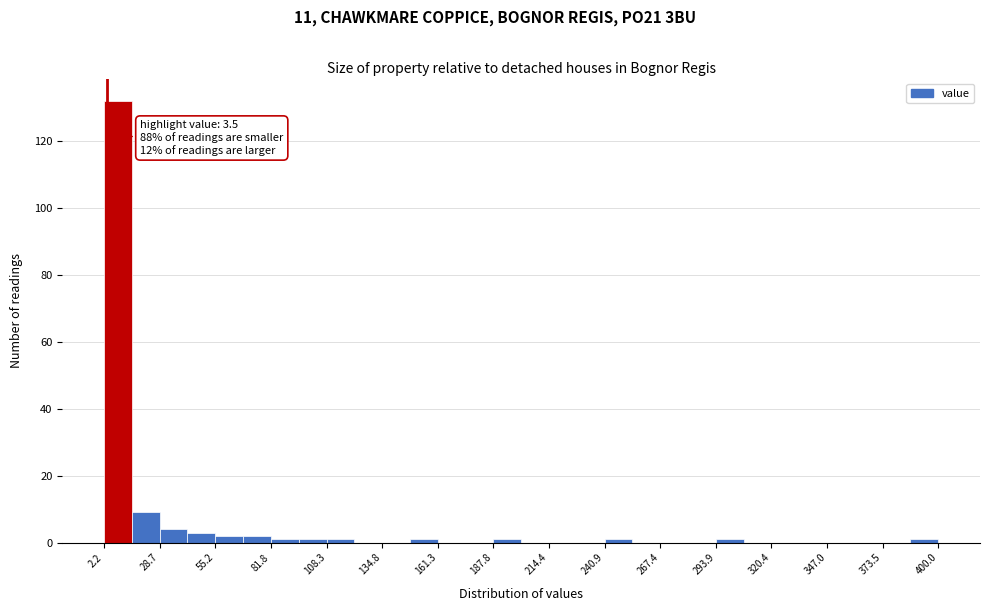

Around what value on the x-axis is the tallest bar? Give the approximate position of its centre, as read against the axis.

10